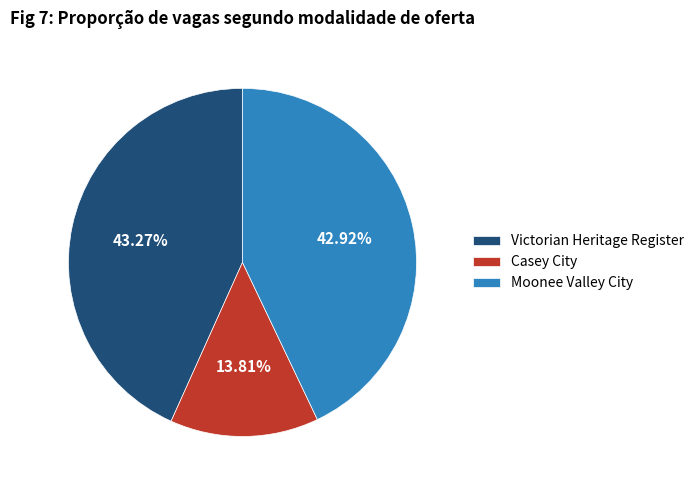

Which has a higher value, Casey City or Moonee Valley City?

Moonee Valley City